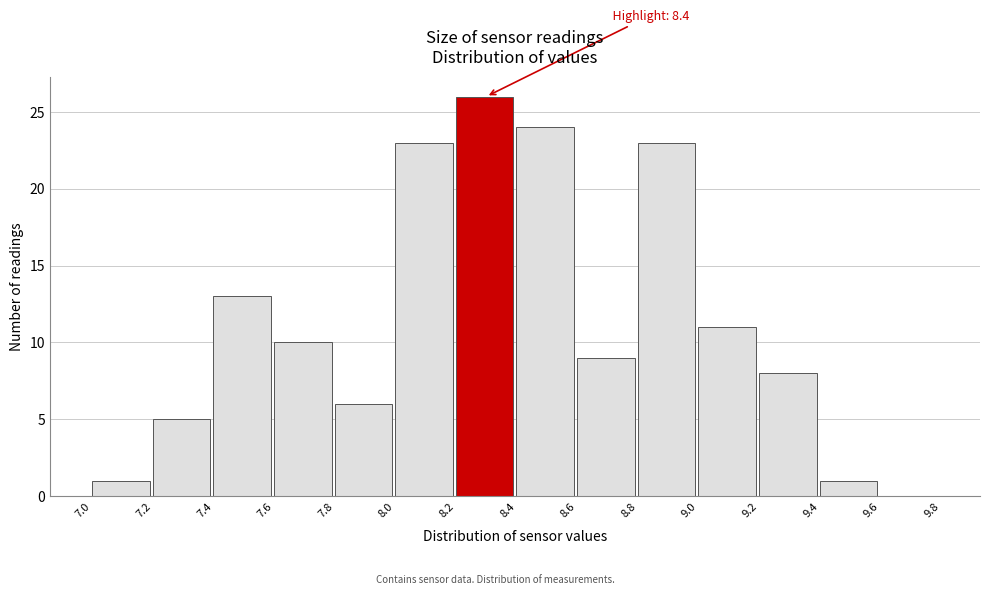

Which range on the x-axis has the tallest bar?

8.2 to 8.4